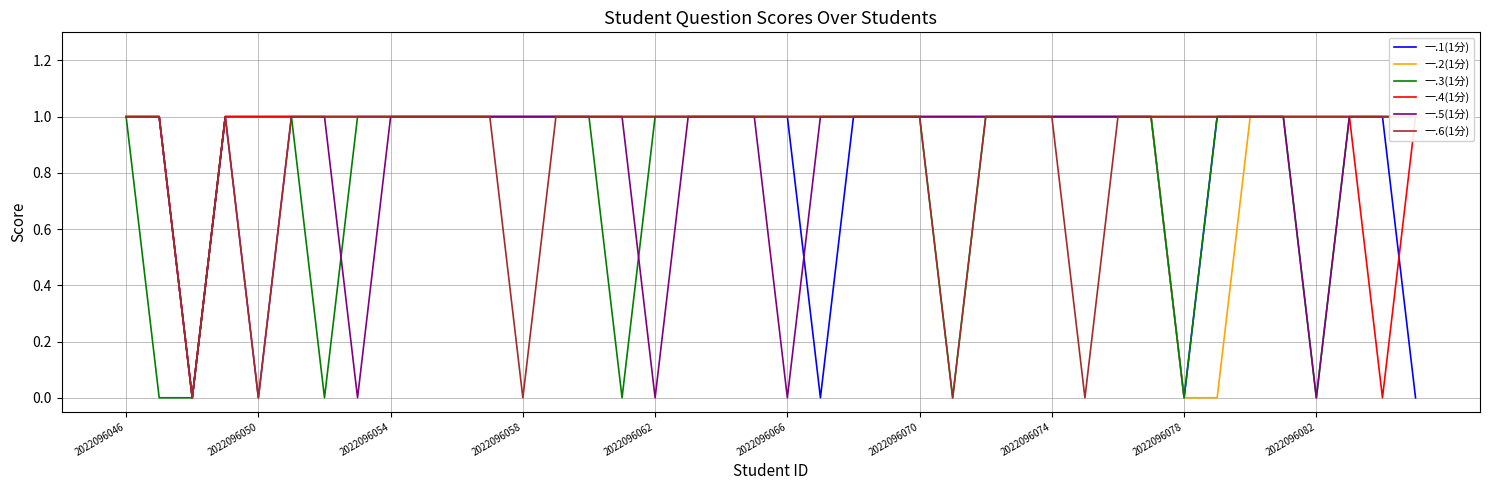

Which series has the widest spread of values?

一.1(1分)